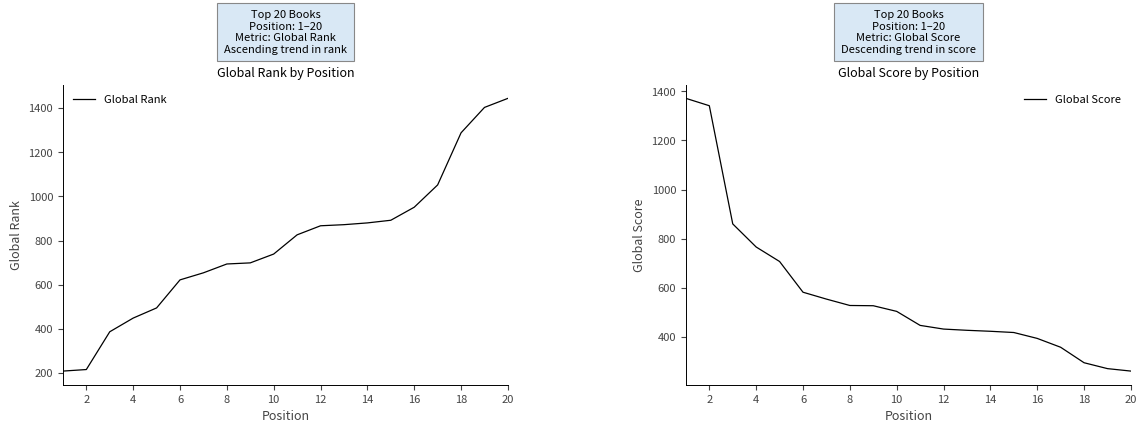

What is the difference between the highest and lowest values at 2?

1125